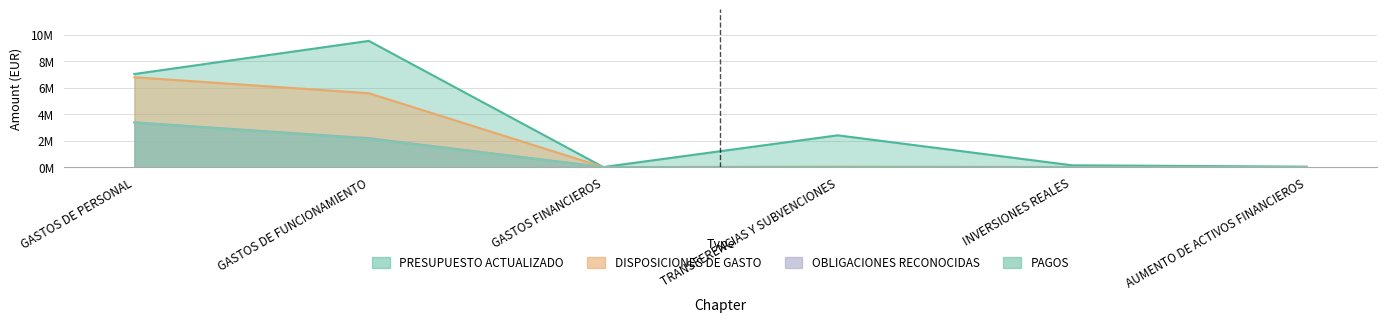

Where is PRESUPUESTO ACTUALIZADO nearest to the value 4?

TRANSFERENCIAS Y SUBVENCIONES